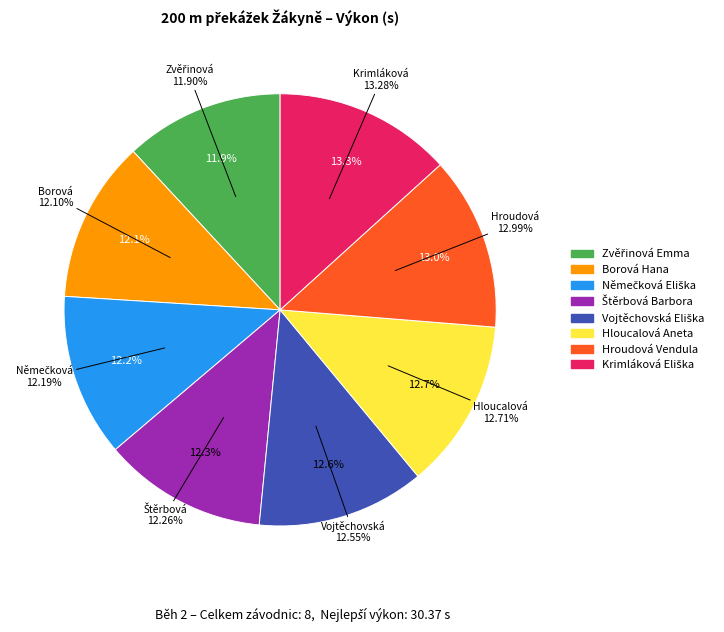

True or false: Zvěřinová Emma accounts for 12% of the total.

True